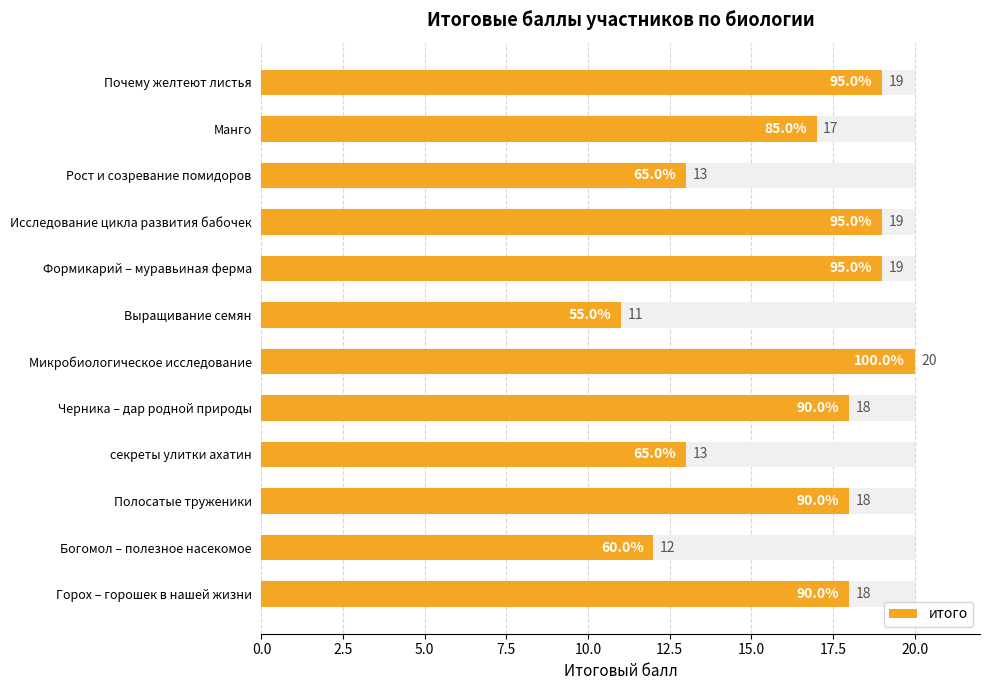

What is the average value?

16